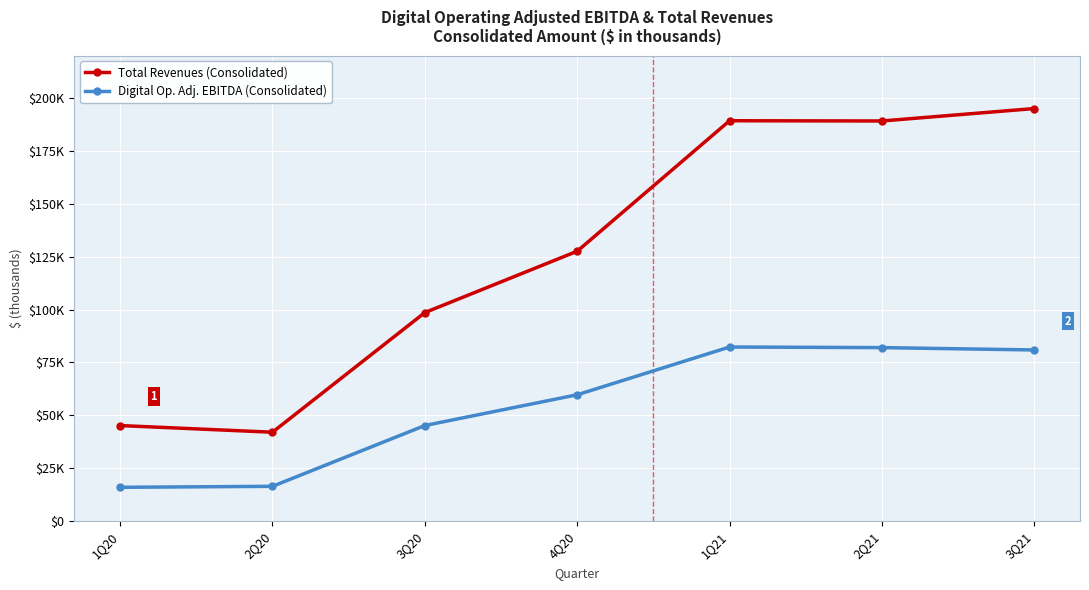

Does the chart display data point markers on the line(s)?

Yes